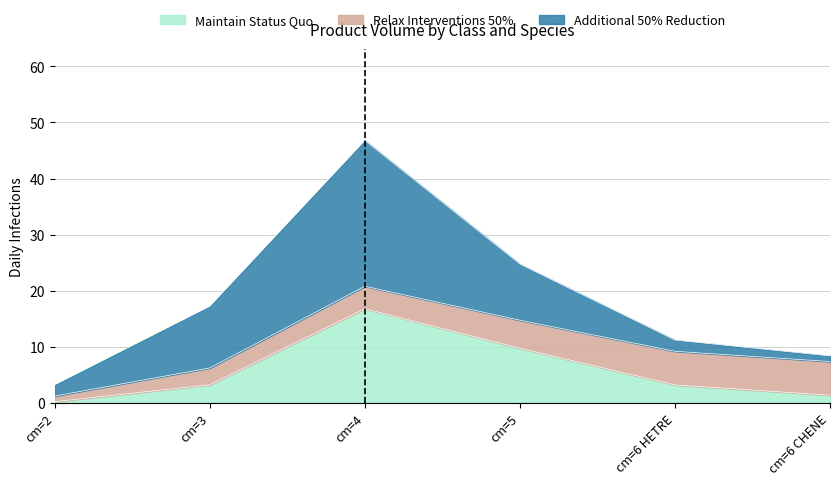

True or false: Relax Interventions 50% has a value of 2.9 at cm=5.

False